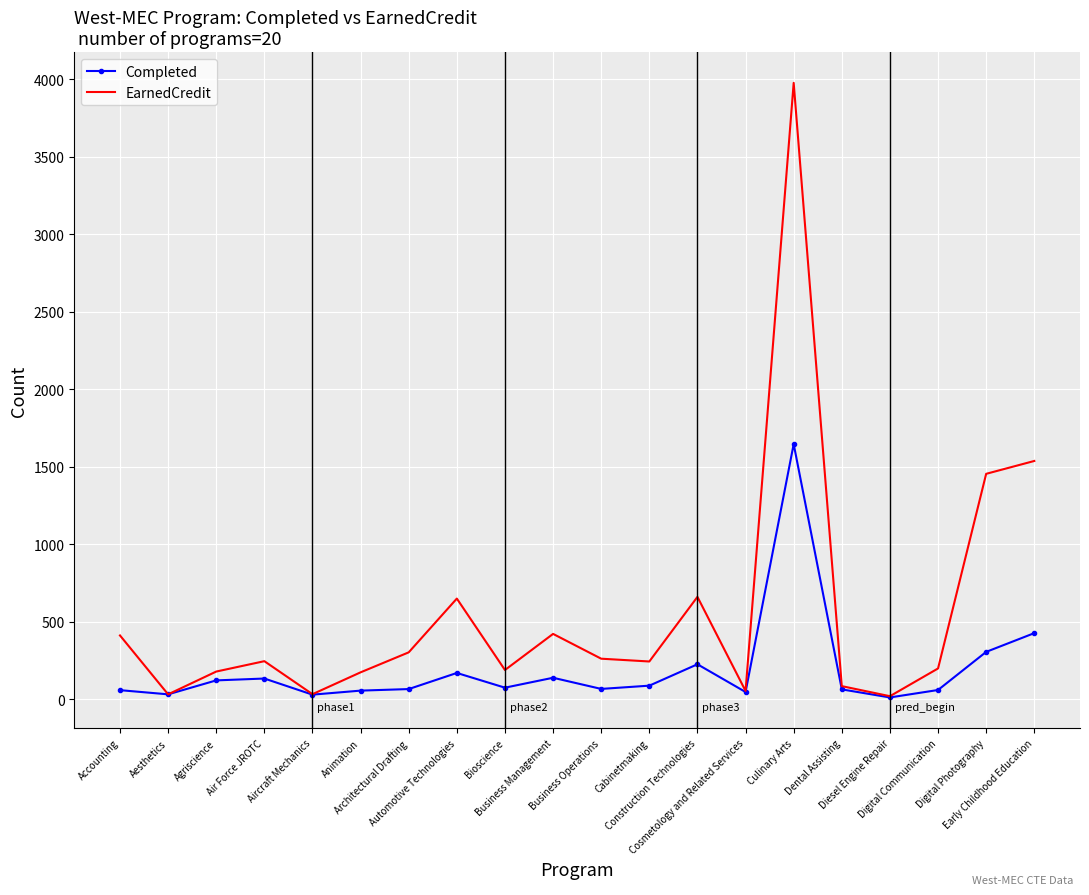

What is the maximum value for Completed?

1647